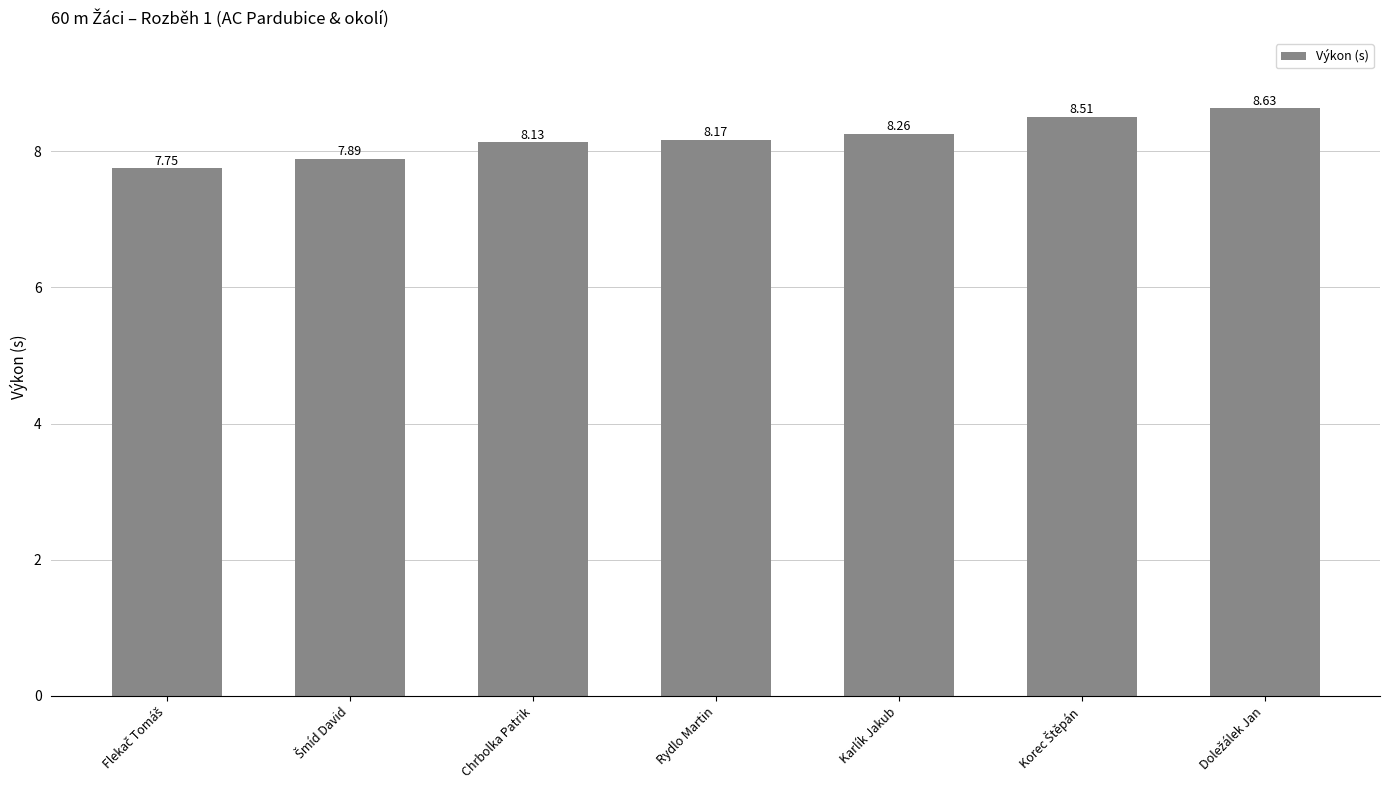

What is the maximum value shown in the chart?

8.6